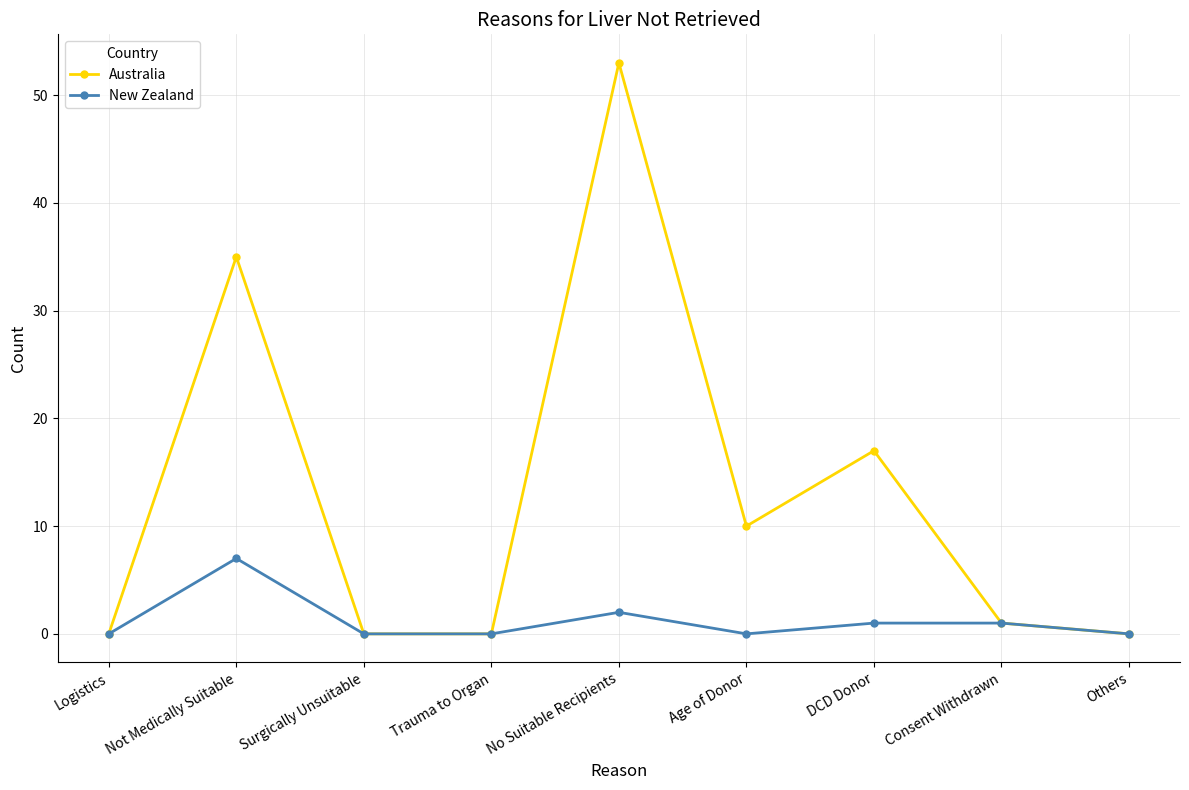

Count the number of categories in the chart.

9